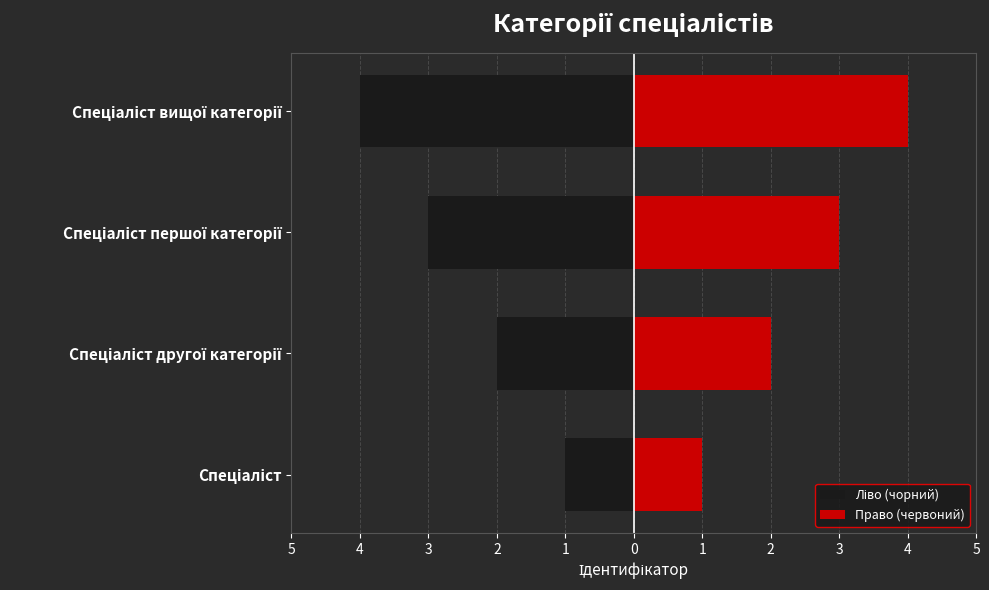

What are all the series names shown in the legend?

Ліво (чорний), Право (червоний)